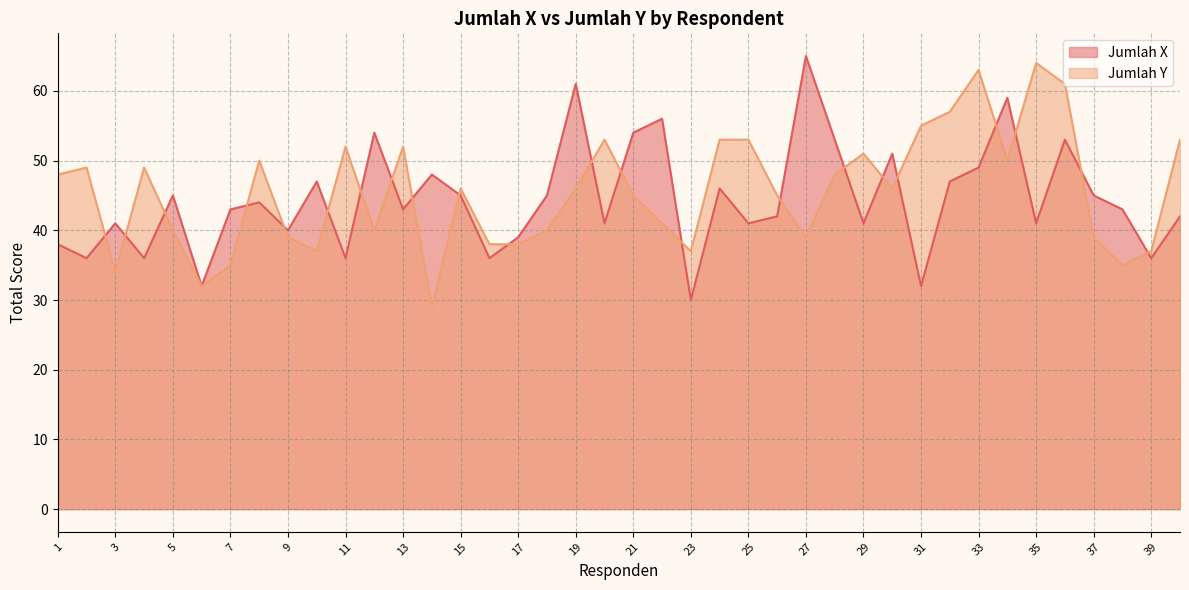

Where does the Jumlah Y series first go above 46?

1